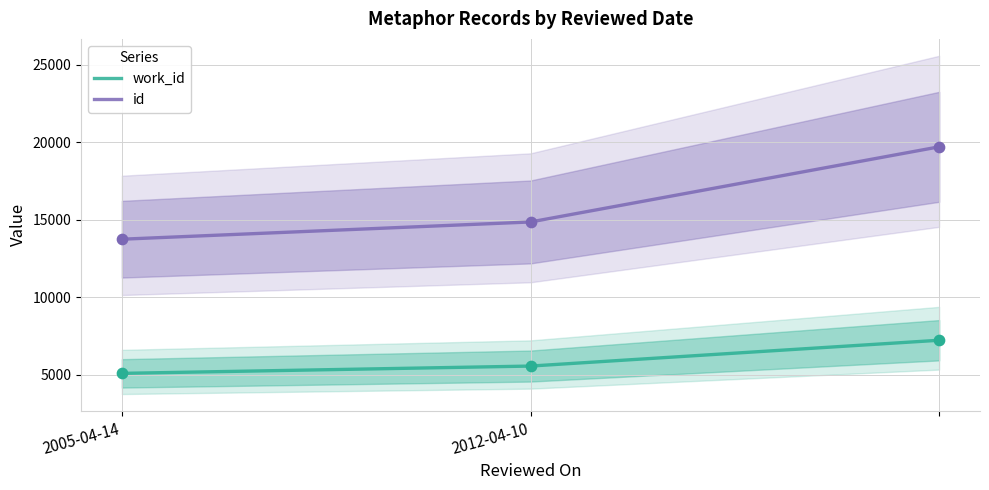

What is the total value across all series at 2005-04-14?

18828